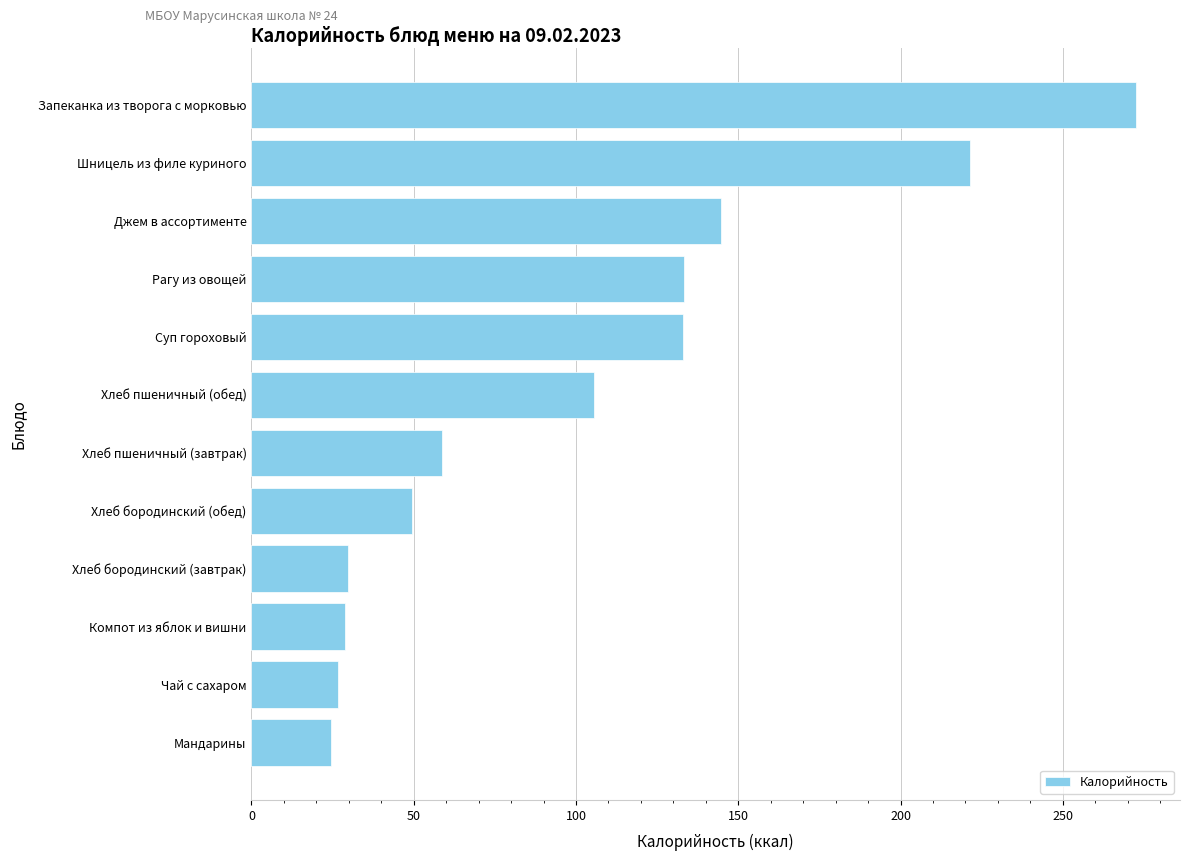

Count the number of data series in this chart.

1